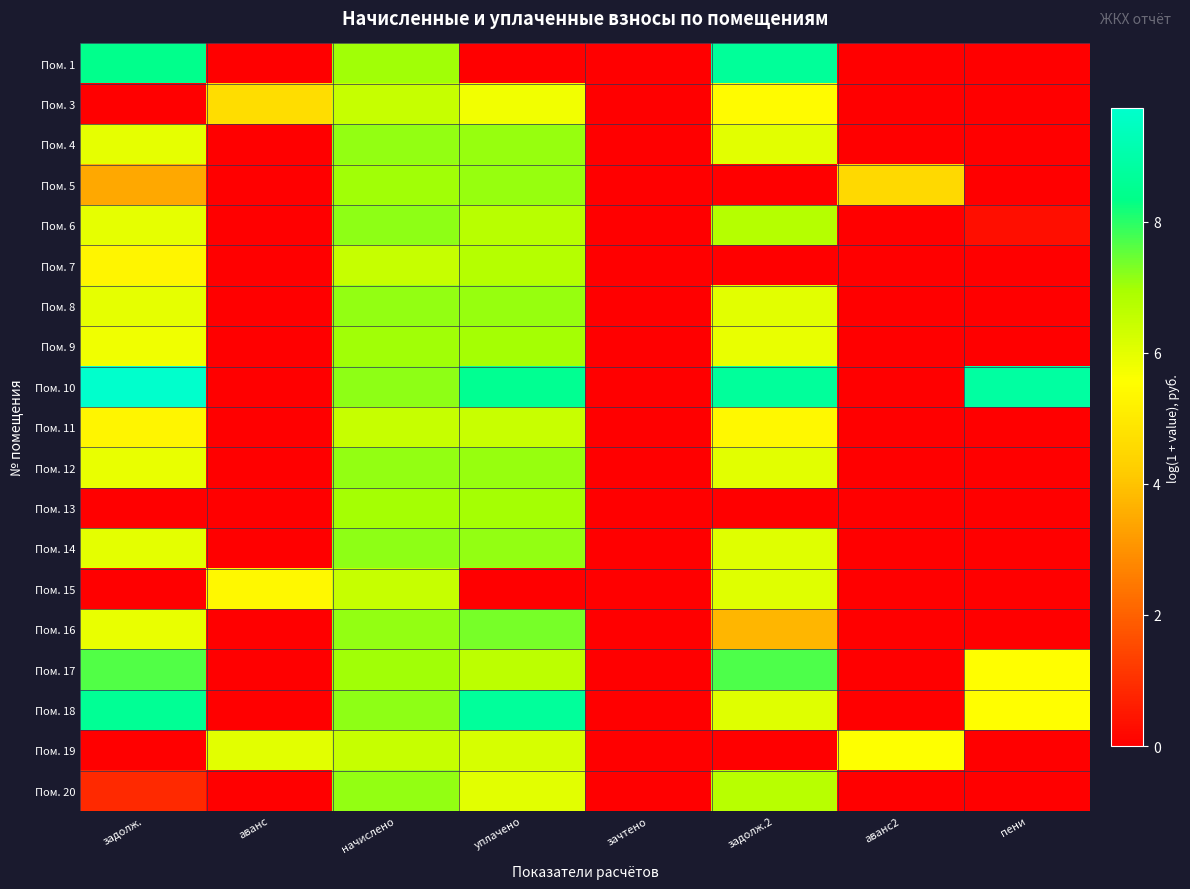

Reading right to left, what are all the values shown in this chart?

Пом. 1: пени=0.0	аванс2=0.0	задолж.2=8.7	зачтено=0.0	уплачено=0.0	начислено=7.0	аванс=0.0	задолж.=8.4
Пом. 3: пени=0.0	аванс2=0.0	задолж.2=5.5	зачтено=0.0	уплачено=5.8	начислено=6.5	аванс=4.7	задолж.=0.0
Пом. 4: пени=0.0	аванс2=0.0	задолж.2=6.0	зачтено=0.0	уплачено=7.1	начислено=7.1	аванс=0.0	задолж.=5.9
Пом. 5: пени=0.0	аванс2=4.6	задолж.2=0.0	зачтено=0.0	уплачено=7.1	начислено=7.0	аванс=0.0	задолж.=3.4
Пом. 6: пени=0.3	аванс2=0.0	задолж.2=6.8	зачтено=0.0	уплачено=6.7	начислено=7.2	аванс=0.0	задолж.=6.0
Пом. 7: пени=0.0	аванс2=0.0	задолж.2=0.0	зачтено=0.0	уплачено=6.8	начислено=6.5	аванс=0.0	задолж.=5.3
Пом. 8: пени=0.0	аванс2=0.0	задолж.2=6.0	зачтено=0.0	уплачено=7.1	начислено=7.1	аванс=0.0	задолж.=5.9
Пом. 9: пени=0.0	аванс2=0.0	задолж.2=5.9	зачтено=0.0	уплачено=7.0	начислено=7.0	аванс=0.0	задолж.=5.8
Пом. 10: пени=8.8	аванс2=0.0	задолж.2=8.7	зачтено=0.0	уплачено=8.5	начислено=7.2	аванс=0.0	задолж.=9.7
Пом. 11: пени=0.0	аванс2=0.0	задолж.2=5.4	зачтено=0.0	уплачено=6.4	начислено=6.5	аванс=0.0	задолж.=5.3
Пом. 12: пени=0.0	аванс2=0.0	задолж.2=6.0	зачтено=0.0	уплачено=7.1	начислено=7.1	аванс=0.0	задолж.=5.9
Пом. 13: пени=0.0	аванс2=0.0	задолж.2=0.0	зачтено=0.0	уплачено=7.0	начислено=7.0	аванс=0.0	задолж.=0.0
Пом. 14: пени=0.0	аванс2=0.0	задолж.2=6.1	зачтено=0.0	уплачено=7.1	начислено=7.2	аванс=0.0	задолж.=6.0
Пом. 15: пени=0.0	аванс2=0.0	задолж.2=6.1	зачтено=0.0	уплачено=0.0	начислено=6.5	аванс=5.4	задолж.=0.0
Пом. 16: пени=0.0	аванс2=0.0	задолж.2=3.7	зачтено=0.0	уплачено=7.4	начислено=7.1	аванс=0.0	задолж.=5.9
Пом. 17: пени=5.5	аванс2=0.0	задолж.2=7.7	зачтено=0.0	уплачено=6.6	начислено=7.0	аванс=0.0	задолж.=7.7
Пом. 18: пени=5.5	аванс2=0.0	задолж.2=6.1	зачтено=0.0	уплачено=8.7	начислено=7.2	аванс=0.0	задолж.=8.6
Пом. 19: пени=0.0	аванс2=5.6	задолж.2=0.0	зачтено=0.0	уплачено=6.2	начислено=6.5	аванс=6.0	задолж.=0.0
Пом. 20: пени=0.0	аванс2=0.0	задолж.2=6.7	зачтено=0.0	уплачено=6.0	начислено=7.1	аванс=0.0	задолж.=0.8